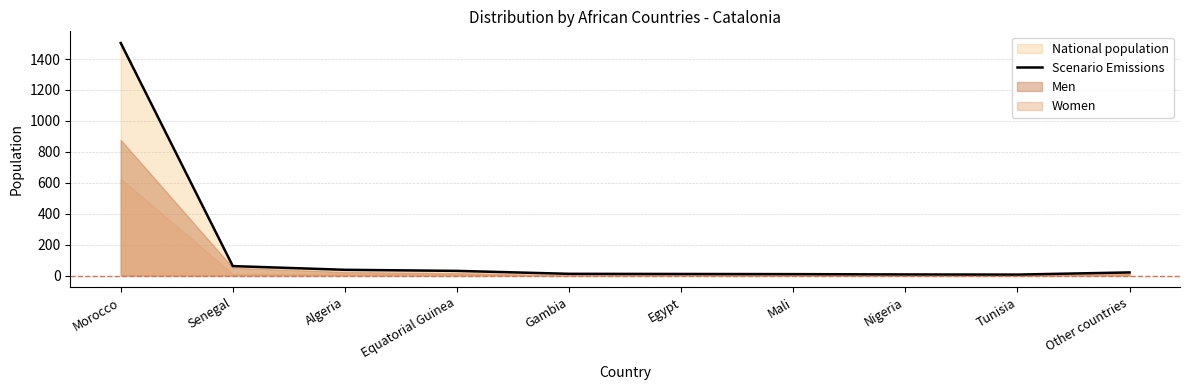

Which label corresponds to the largest value in the chart?

Morocco